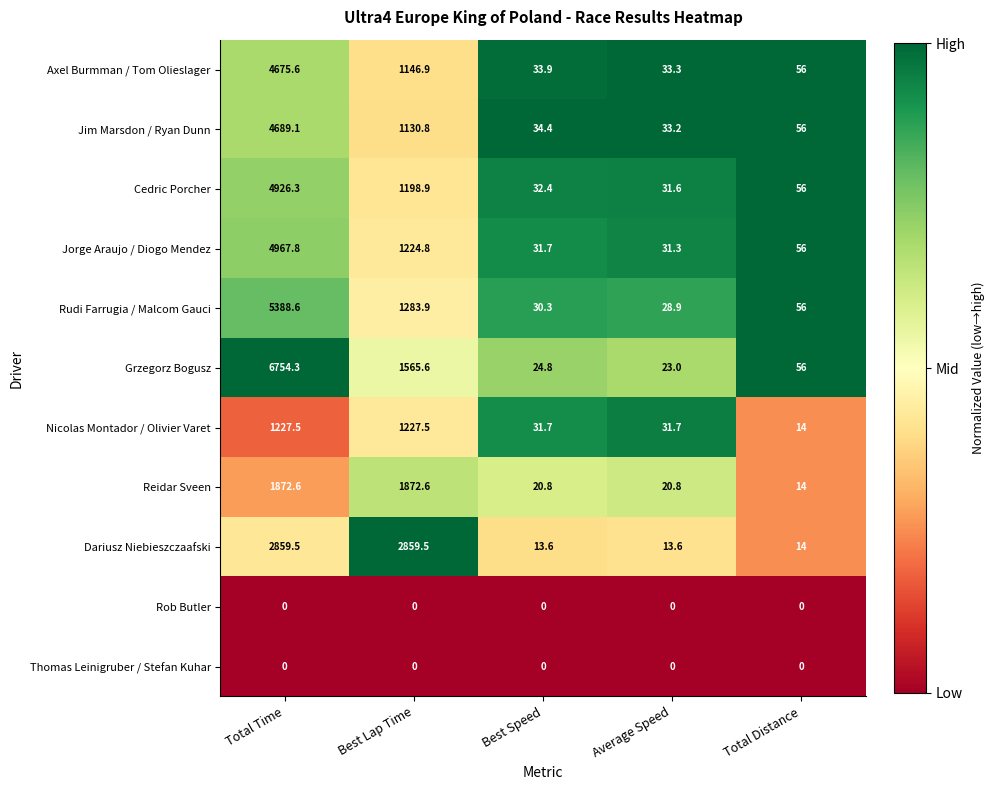

What is the total value across all series at Best Lap Time?

13510.5